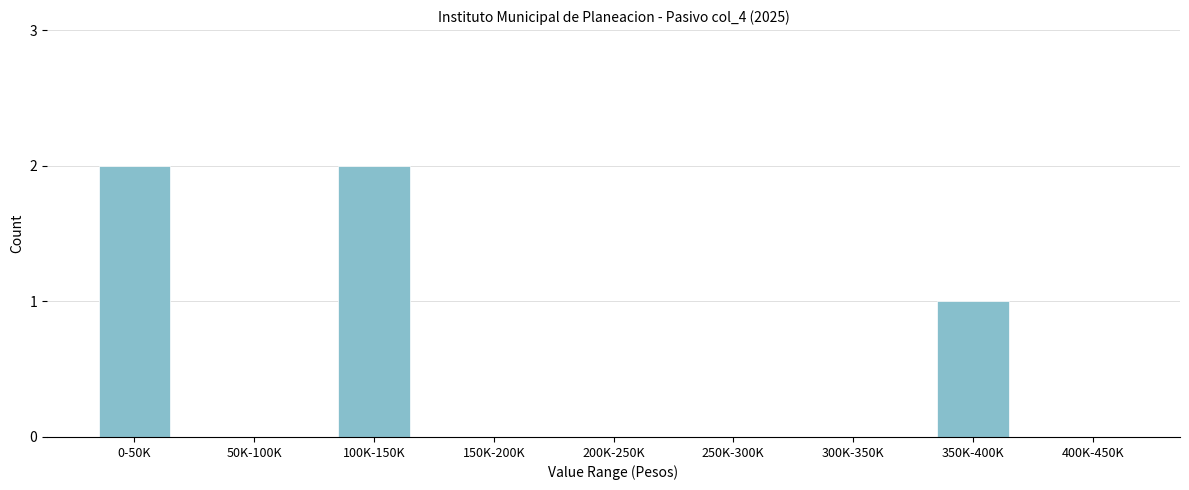

Reading right to left, list all the values displayed in this chart.

400K-450K=0	350K-400K=1	300K-350K=0	250K-300K=0	200K-250K=0	150K-200K=0	100K-150K=2	50K-100K=0	0-50K=2